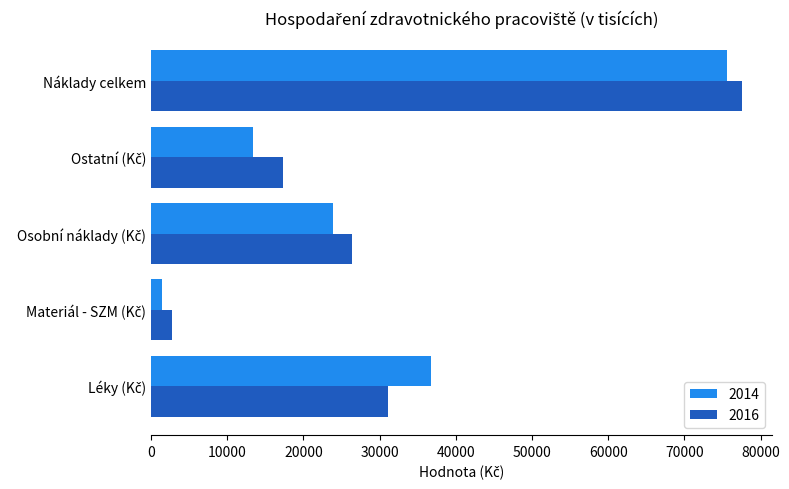

What is the greatest value displayed?

77605.0